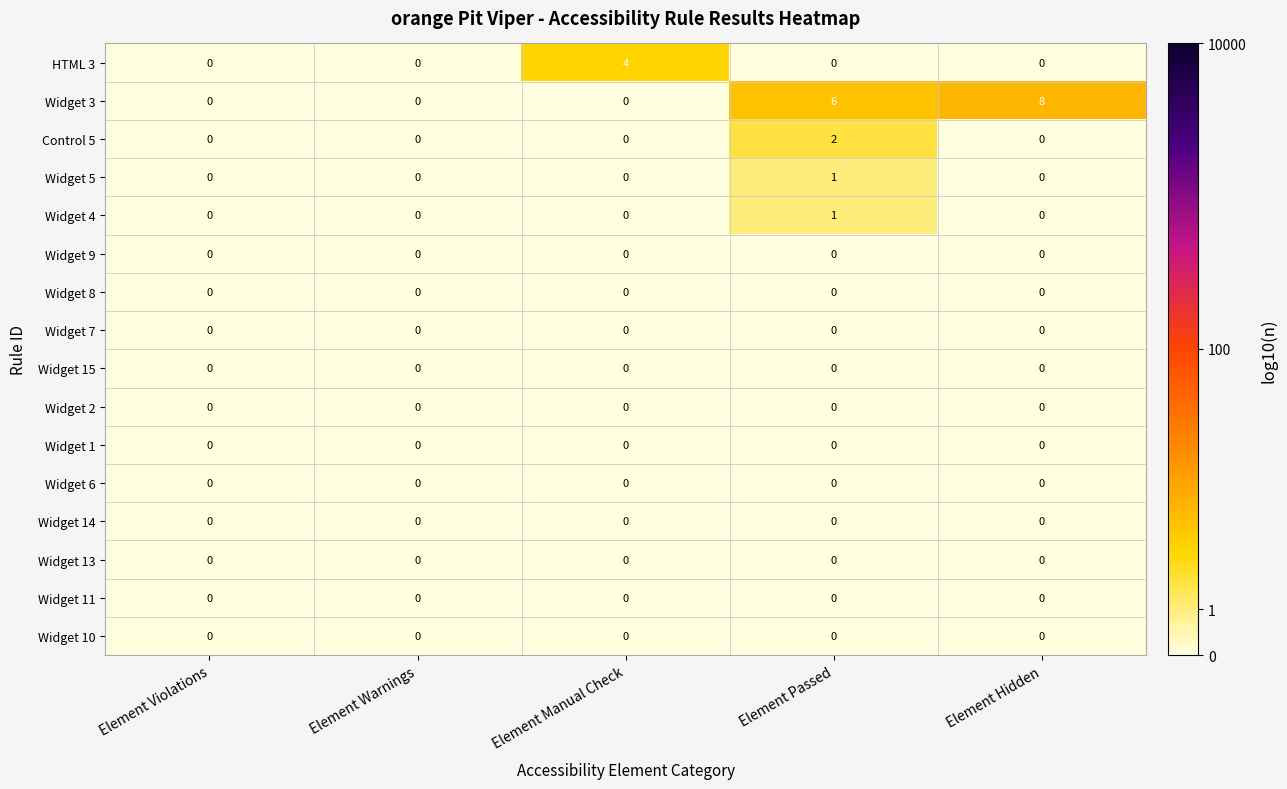

How many distinct data groups are displayed?

16